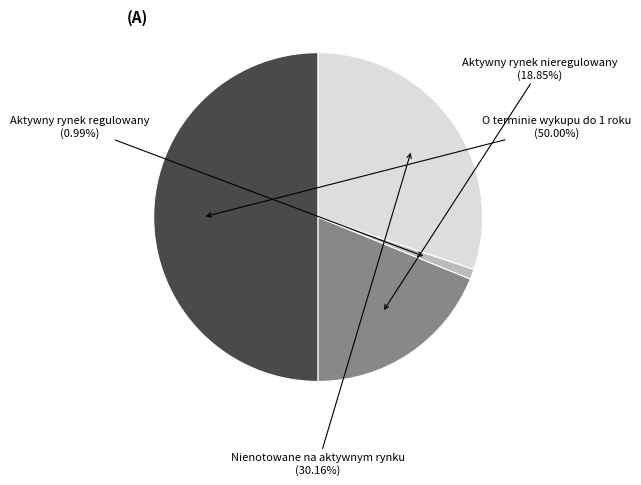

To the nearest percent, what is the average slice percentage?

25%